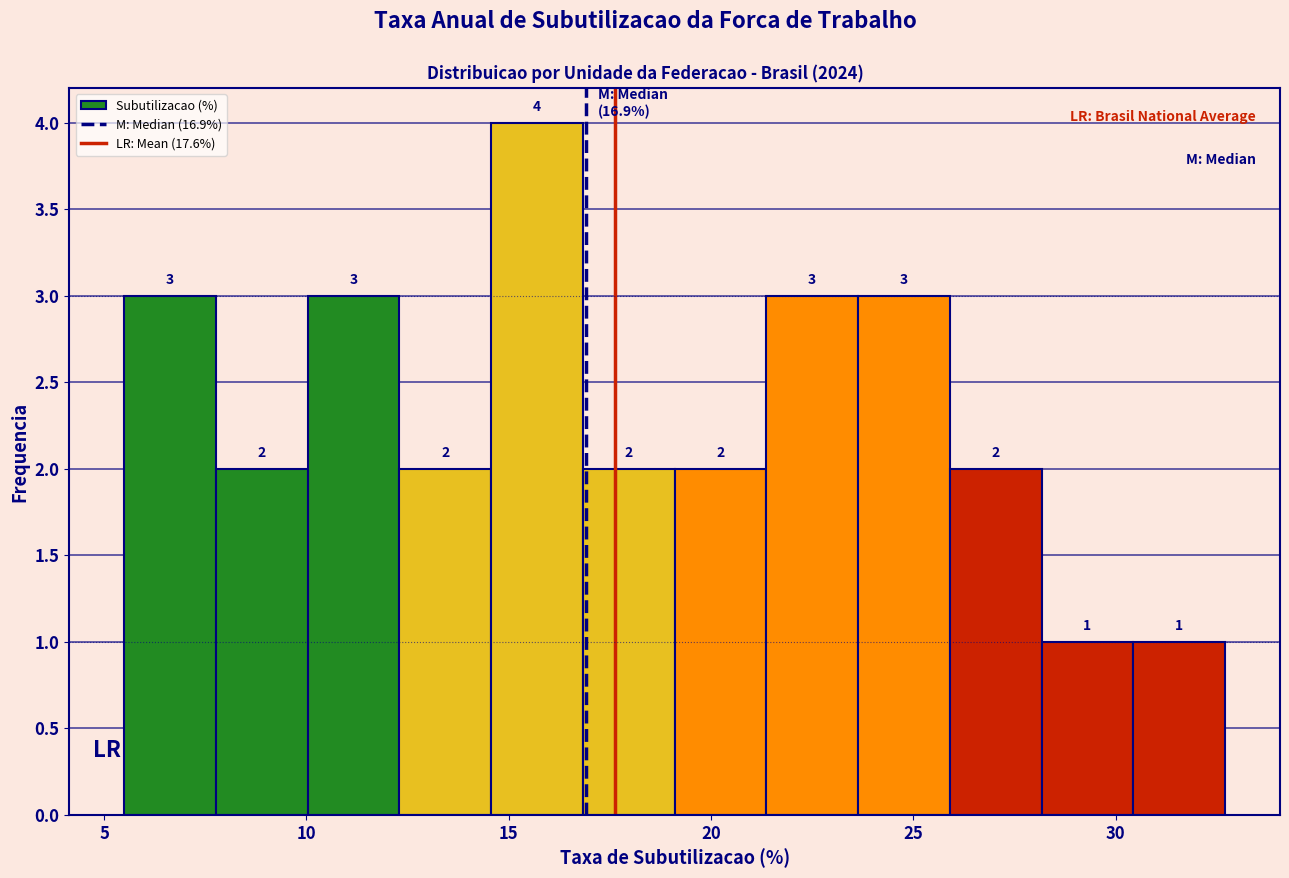

Over which range of the x-axis is the bar tallest?

14.5 to 17.0